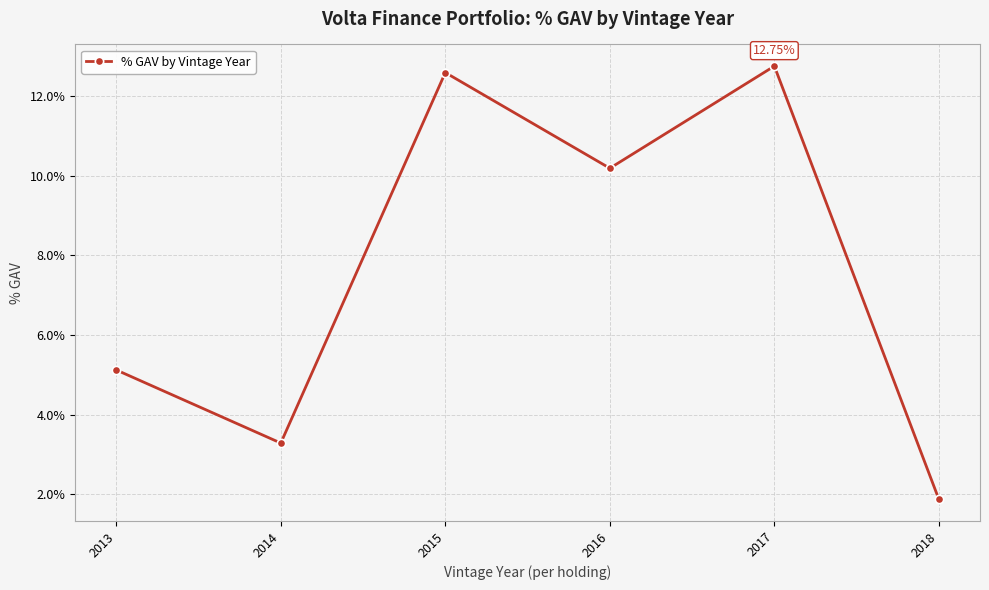

What is the change in value from 2013 to 2014?

-1.8